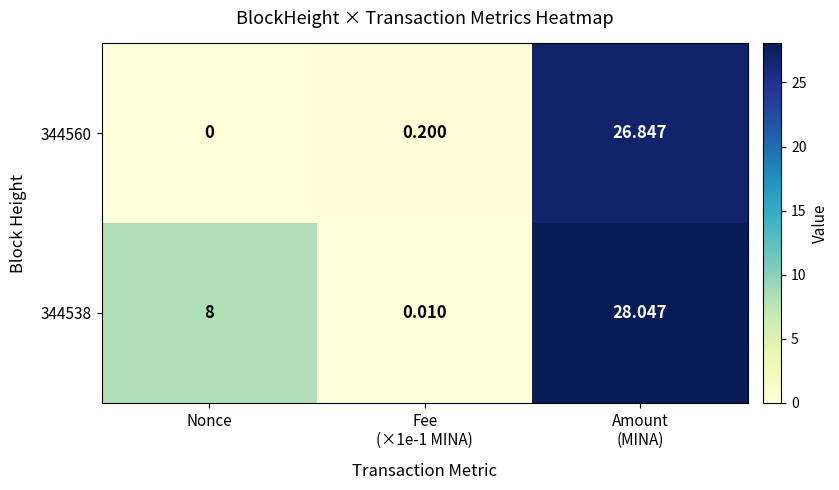

Where is 344538 nearest to the value 14?

Nonce